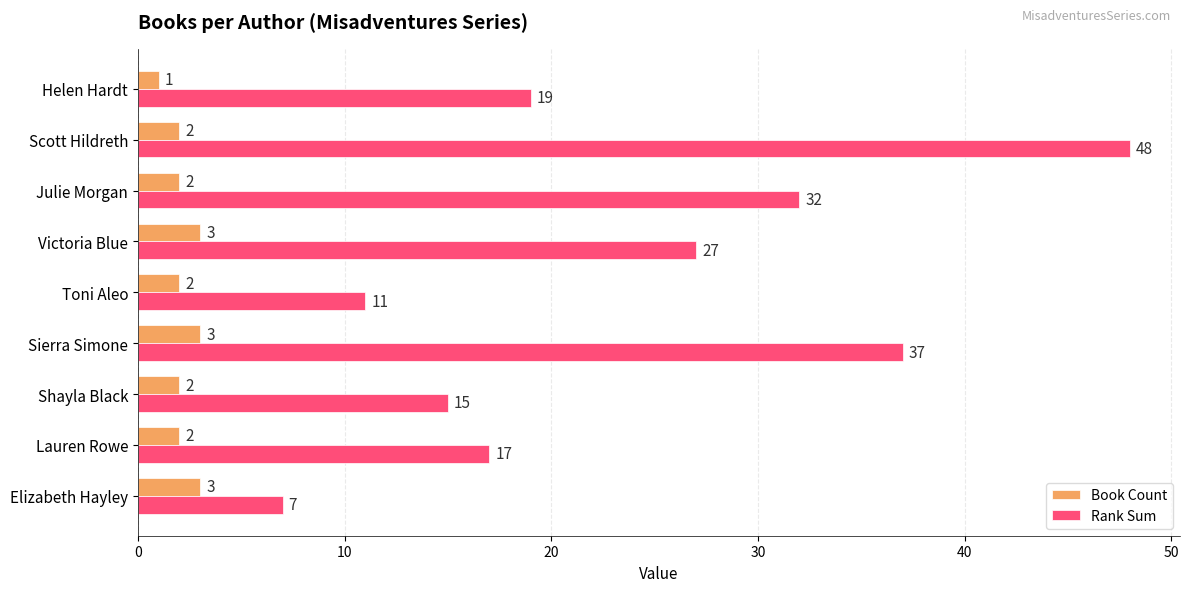

Rank the series by their average value, from highest to lowest.

Rank Sum, Book Count